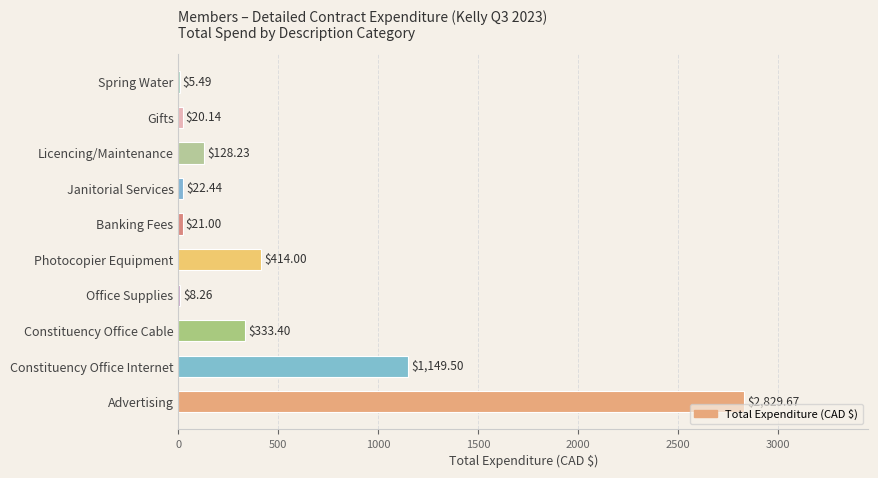

What is the sum of all values?

4932.1